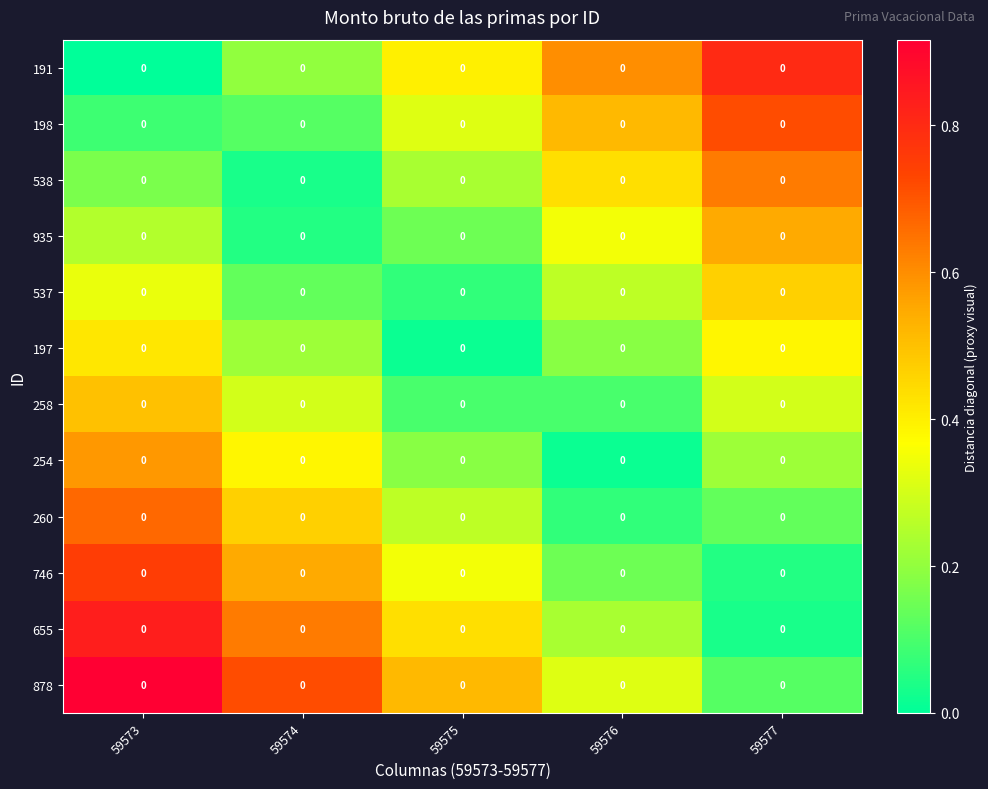

Count the number of data series in this chart.

12